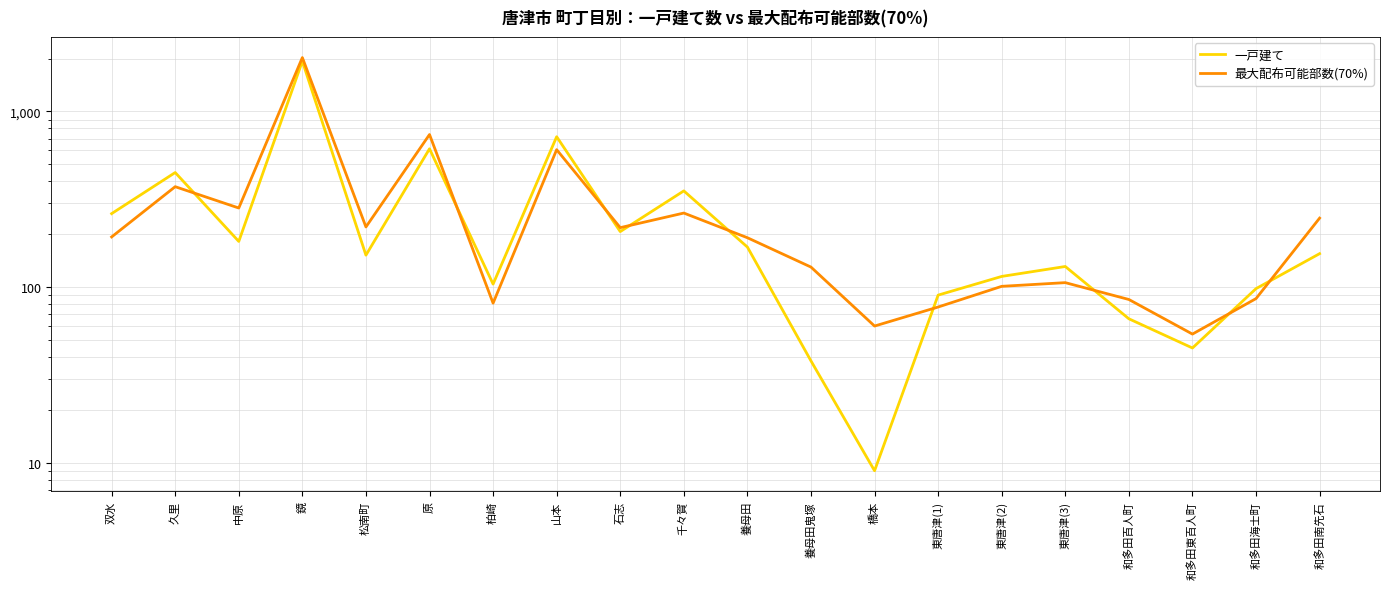

Reading right to left, extract all data points from this chart.

一戸建て: 155	98	45	66	131	115	90	9	38	169	353	207	718	104	613	152	1932	182	449	262
最大配布可能部数(70%): 247	86	54	85	106	101	77	60	130	191	264	218	606	81	739	220	2027	282	373	193